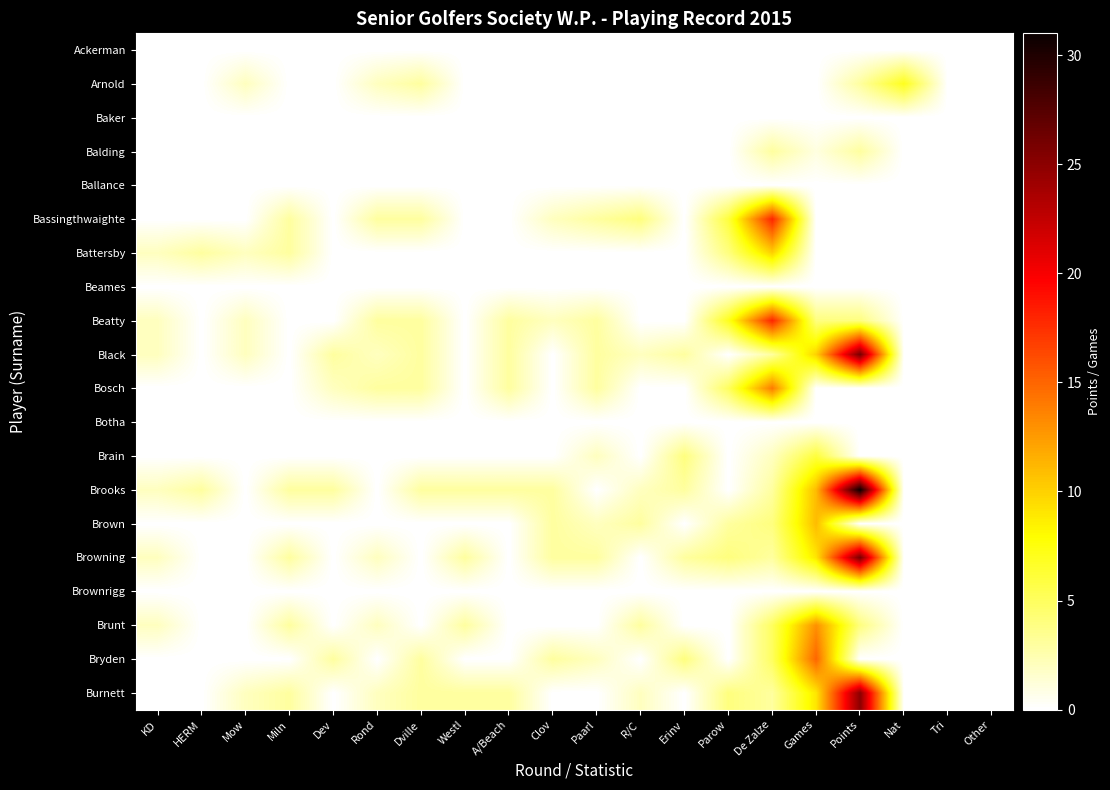

Reading left to right, list all the values displayed in this chart.

Ackerman: KD=0	HERM=0	Mow=0	Miln=0	Dev=0	Rond=0	Dville=0	Westl=0	A/Beach=0	Clov=0	Paarl=0	R/C=0	Erinv=0	Parow=0	De Zalze=0	Games=0	Points=0	Nat=0	Tri=0	Other=0
Arnold: KD=0	HERM=0	Mow=2	Miln=0	Dev=0	Rond=2	Dville=3	Westl=0	A/Beach=0	Clov=0	Paarl=0	R/C=0	Erinv=0	Parow=0	De Zalze=0	Games=0	Points=3	Nat=7	Tri=0	Other=0
Baker: KD=0	HERM=0	Mow=0	Miln=0	Dev=0	Rond=0	Dville=0	Westl=0	A/Beach=0	Clov=0	Paarl=0	R/C=0	Erinv=0	Parow=0	De Zalze=0	Games=0	Points=0	Nat=0	Tri=0	Other=0
Balding: KD=0	HERM=0	Mow=0	Miln=0	Dev=0	Rond=0	Dville=0	Westl=0	A/Beach=0	Clov=0	Paarl=0	R/C=0	Erinv=0	Parow=0	De Zalze=3	Games=1	Points=3	Nat=0	Tri=0	Other=0
Ballance: KD=0	HERM=0	Mow=0	Miln=0	Dev=0	Rond=0	Dville=0	Westl=0	A/Beach=0	Clov=0	Paarl=0	R/C=0	Erinv=0	Parow=0	De Zalze=0	Games=0	Points=0	Nat=0	Tri=0	Other=0
Bassingthwaighte: KD=0	HERM=0	Mow=0	Miln=3	Dev=0	Rond=3	Dville=3	Westl=0	A/Beach=0	Clov=2	Paarl=3	R/C=4	Erinv=0	Parow=6	De Zalze=18	Games=0	Points=0	Nat=0	Tri=0	Other=0
Battersby: KD=2	HERM=3	Mow=2	Miln=3	Dev=0	Rond=0	Dville=0	Westl=0	A/Beach=0	Clov=0	Paarl=0	R/C=0	Erinv=0	Parow=4	De Zalze=10	Games=0	Points=0	Nat=0	Tri=0	Other=0
Beames: KD=0	HERM=0	Mow=0	Miln=0	Dev=0	Rond=0	Dville=0	Westl=0	A/Beach=0	Clov=0	Paarl=0	R/C=0	Erinv=0	Parow=0	De Zalze=0	Games=0	Points=0	Nat=0	Tri=0	Other=0
Beatty: KD=2	HERM=0	Mow=2	Miln=0	Dev=0	Rond=3	Dville=3	Westl=0	A/Beach=3	Clov=2	Paarl=3	R/C=0	Erinv=0	Parow=7	De Zalze=18	Games=4	Points=4	Nat=0	Tri=0	Other=0
Black: KD=2	HERM=0	Mow=2	Miln=0	Dev=3	Rond=2	Dville=3	Westl=0	A/Beach=3	Clov=0	Paarl=3	R/C=2	Erinv=3	Parow=0	De Zalze=3	Games=10	Points=26	Nat=0	Tri=0	Other=0
Bosch: KD=0	HERM=0	Mow=0	Miln=0	Dev=2	Rond=3	Dville=3	Westl=0	A/Beach=3	Clov=0	Paarl=3	R/C=0	Erinv=0	Parow=5	De Zalze=14	Games=0	Points=0	Nat=0	Tri=0	Other=0
Botha: KD=0	HERM=0	Mow=0	Miln=0	Dev=0	Rond=0	Dville=0	Westl=0	A/Beach=0	Clov=0	Paarl=0	R/C=0	Erinv=0	Parow=0	De Zalze=0	Games=0	Points=0	Nat=0	Tri=0	Other=0
Brain: KD=0	HERM=0	Mow=0	Miln=0	Dev=0	Rond=0	Dville=0	Westl=0	A/Beach=0	Clov=0	Paarl=2	R/C=0	Erinv=4	Parow=0	De Zalze=2	Games=6	Points=0	Nat=0	Tri=0	Other=0
Brooks: KD=2	HERM=3	Mow=0	Miln=3	Dev=3	Rond=0	Dville=3	Westl=3	A/Beach=3	Clov=3	Paarl=0	R/C=2	Erinv=3	Parow=0	De Zalze=3	Games=11	Points=31	Nat=0	Tri=0	Other=0
Brown: KD=0	HERM=0	Mow=0	Miln=0	Dev=0	Rond=0	Dville=0	Westl=0	A/Beach=0	Clov=3	Paarl=2	R/C=3	Erinv=0	Parow=3	De Zalze=4	Games=11	Points=0	Nat=0	Tri=0	Other=0
Browning: KD=2	HERM=0	Mow=0	Miln=3	Dev=0	Rond=2	Dville=0	Westl=3	A/Beach=0	Clov=3	Paarl=3	R/C=0	Erinv=3	Parow=4	De Zalze=3	Games=9	Points=26	Nat=0	Tri=0	Other=0
Brownrigg: KD=0	HERM=0	Mow=0	Miln=0	Dev=0	Rond=0	Dville=0	Westl=0	A/Beach=0	Clov=0	Paarl=0	R/C=0	Erinv=0	Parow=0	De Zalze=0	Games=0	Points=0	Nat=0	Tri=0	Other=0
Brunt: KD=2	HERM=0	Mow=0	Miln=3	Dev=0	Rond=2	Dville=0	Westl=3	A/Beach=0	Clov=0	Paarl=0	R/C=3	Erinv=0	Parow=0	De Zalze=5	Games=13	Points=4	Nat=0	Tri=0	Other=0
Bryden: KD=0	HERM=0	Mow=0	Miln=0	Dev=3	Rond=0	Dville=3	Westl=0	A/Beach=0	Clov=3	Paarl=2	R/C=0	Erinv=4	Parow=0	De Zalze=5	Games=15	Points=0	Nat=0	Tri=0	Other=0
Burnett: KD=0	HERM=0	Mow=2	Miln=3	Dev=0	Rond=2	Dville=3	Westl=3	A/Beach=3	Clov=0	Paarl=0	R/C=2	Erinv=0	Parow=4	De Zalze=3	Games=9	Points=25	Nat=0	Tri=0	Other=0